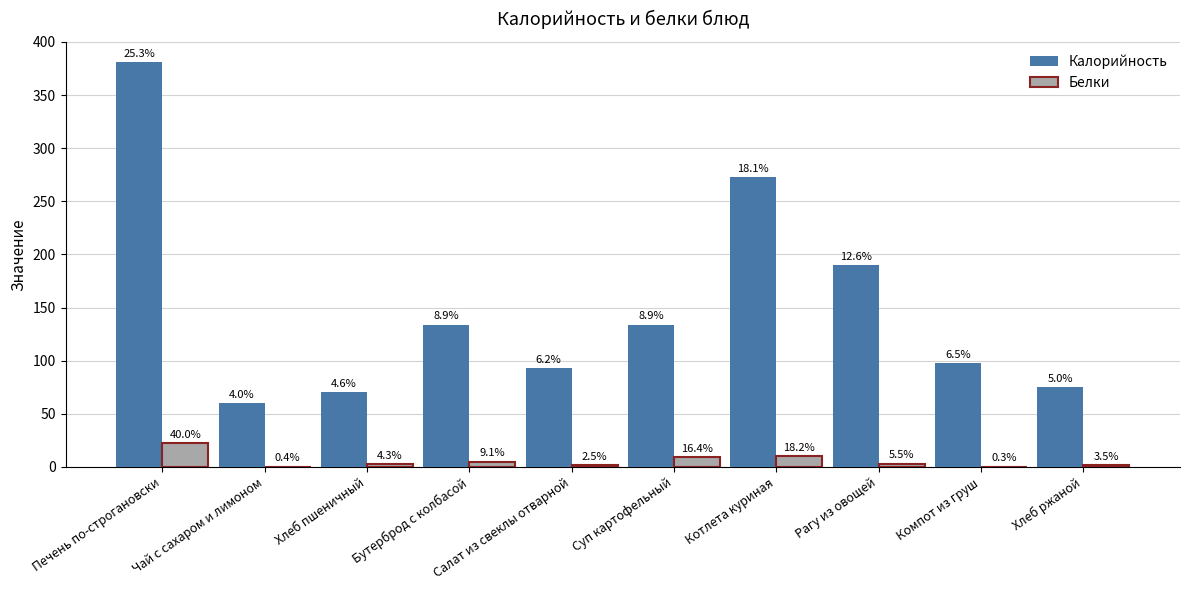

What are all the series names shown in the legend?

Калорийность, Белки